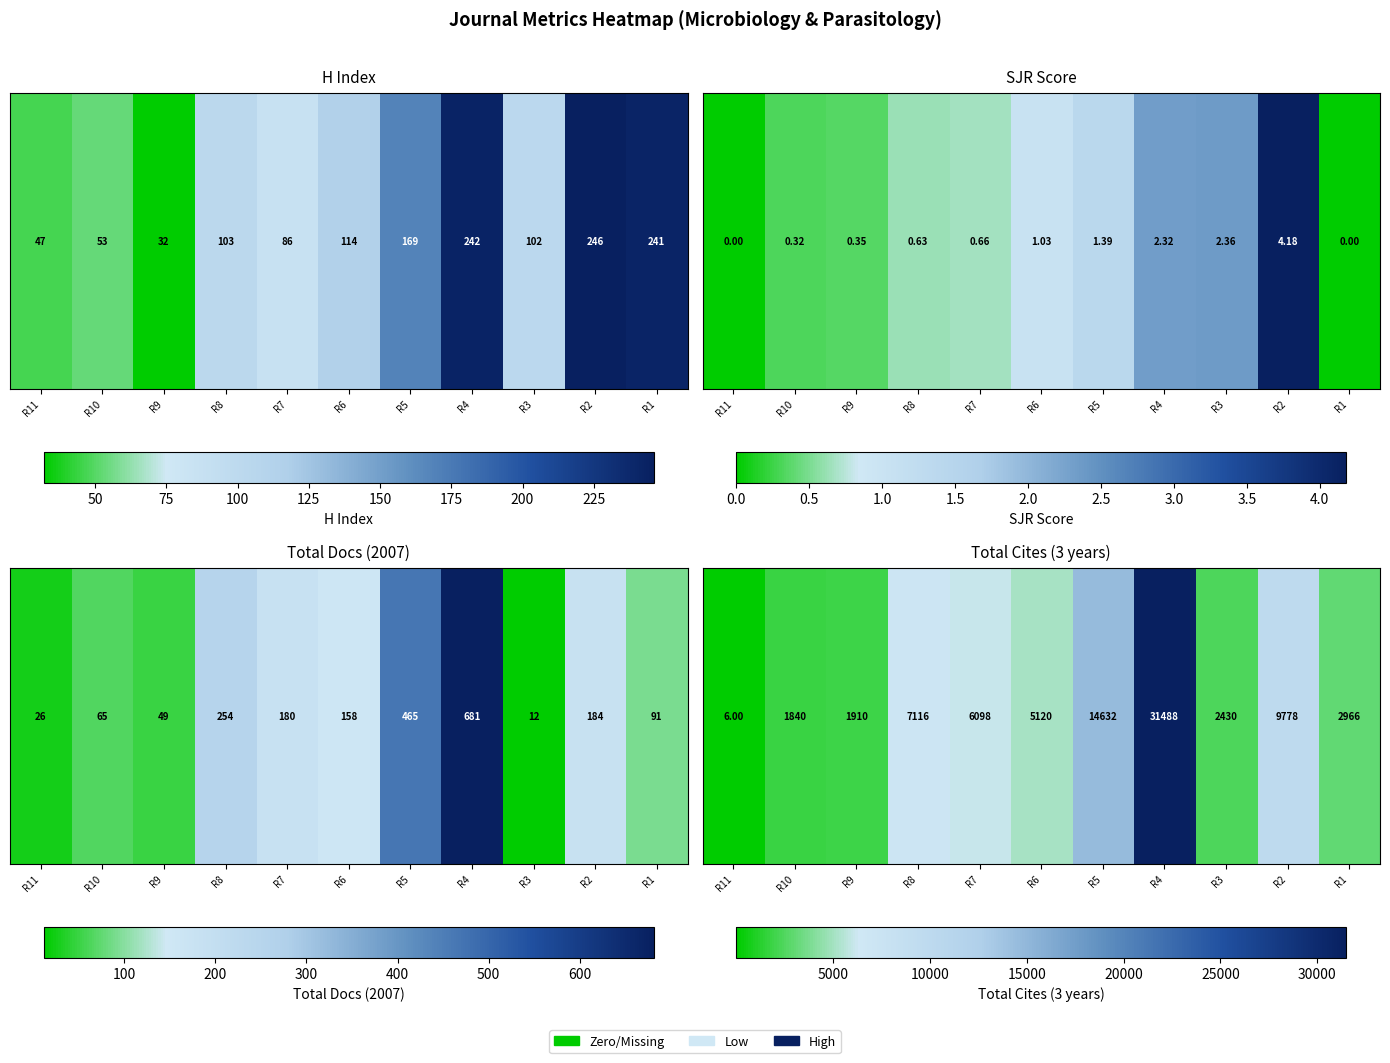

What value does the data have at R8?

7116